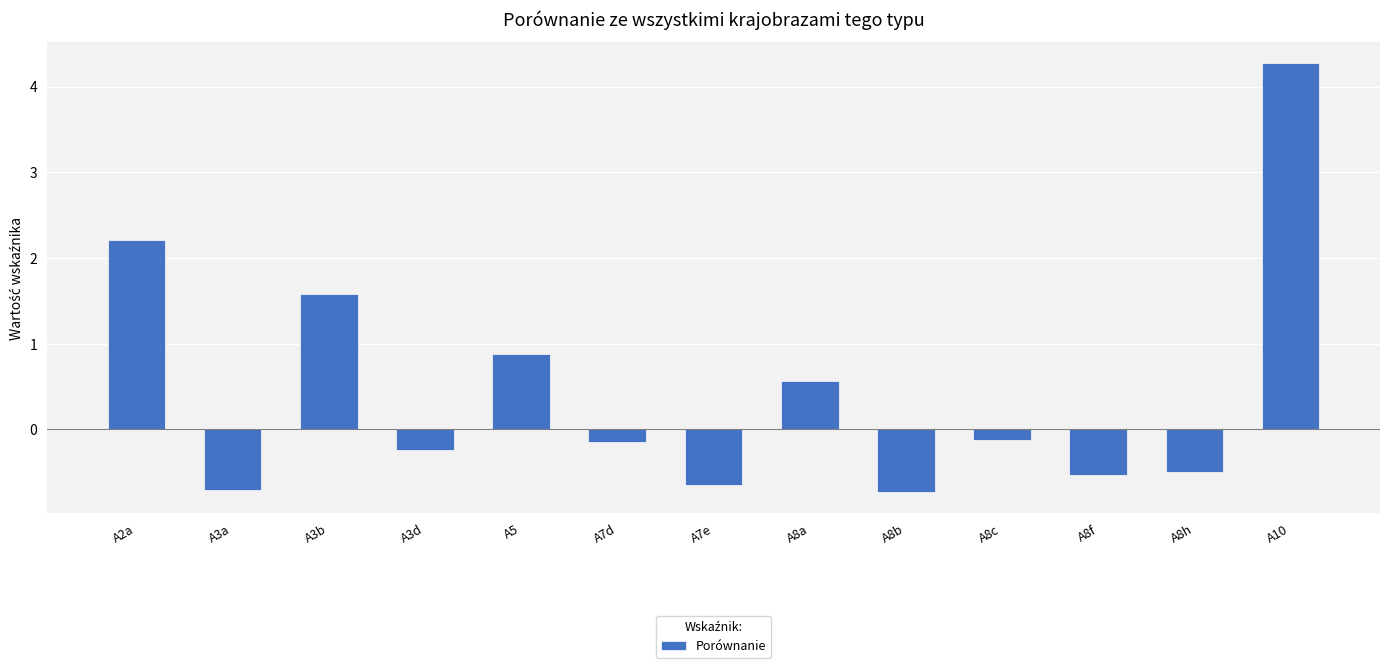

Is it true that the value at A8b is -0.7?

True